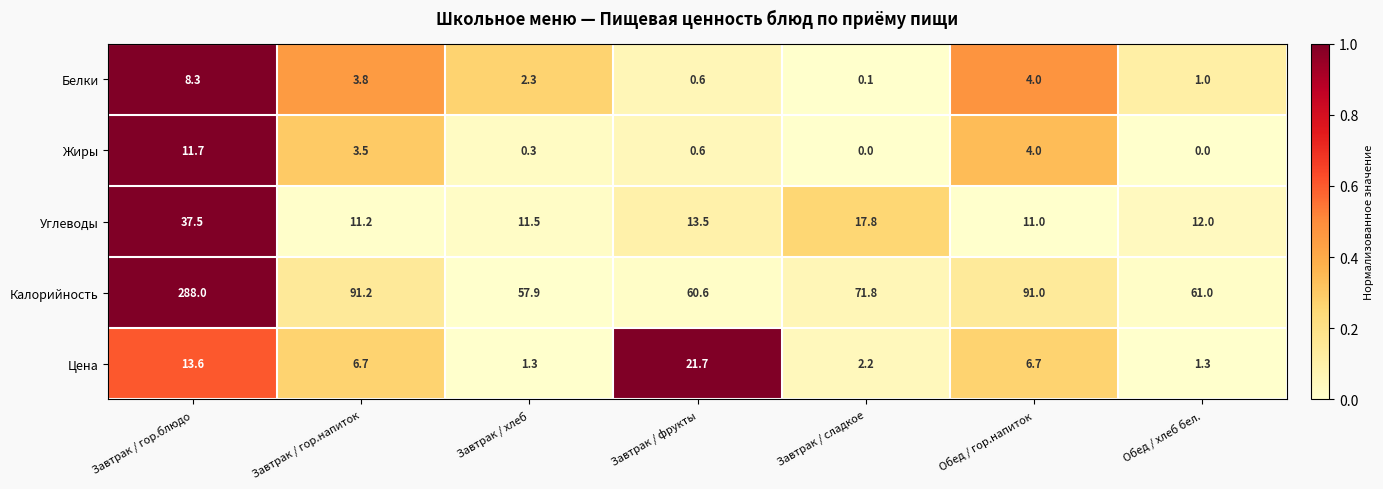

What is the maximum value shown in the chart?

288.0